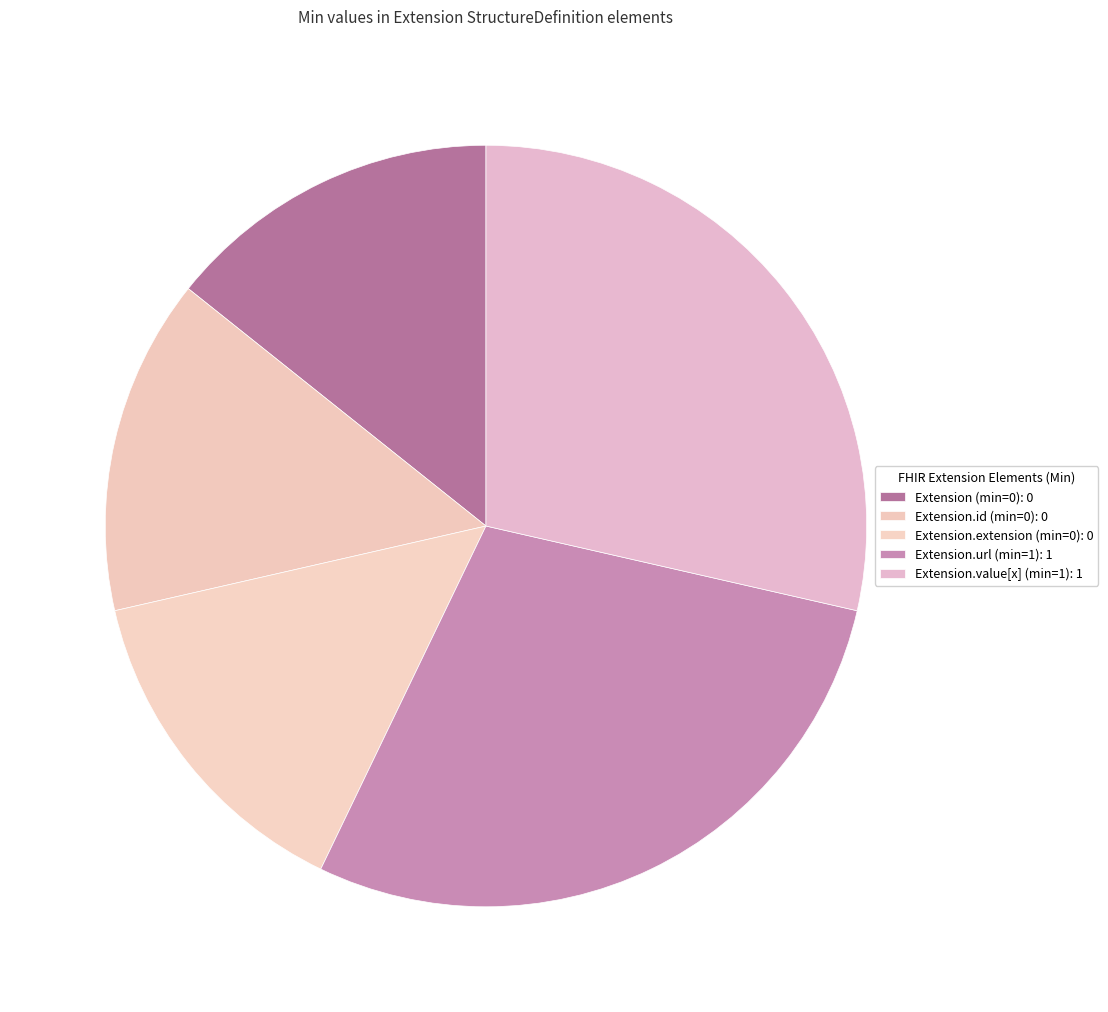

Is there any slice that represents more than half of the pie?

No